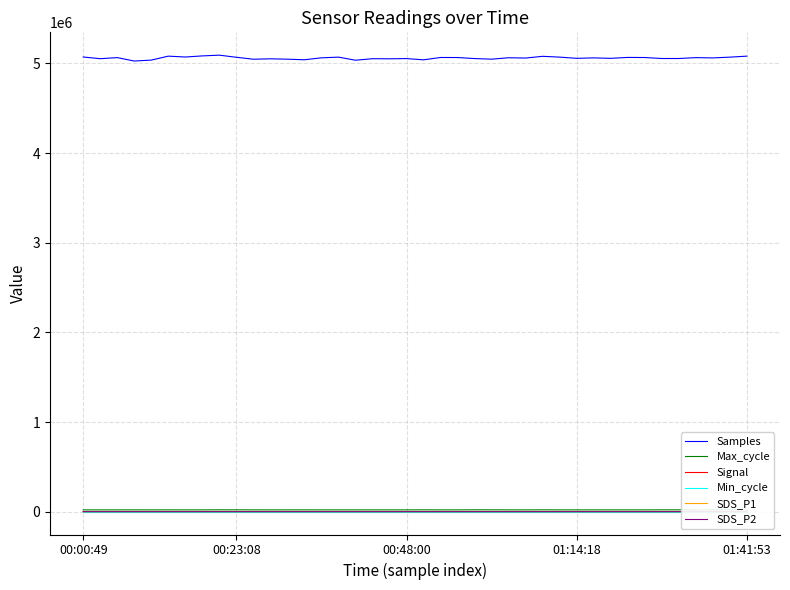

What position from the left is 01:14:18?

4